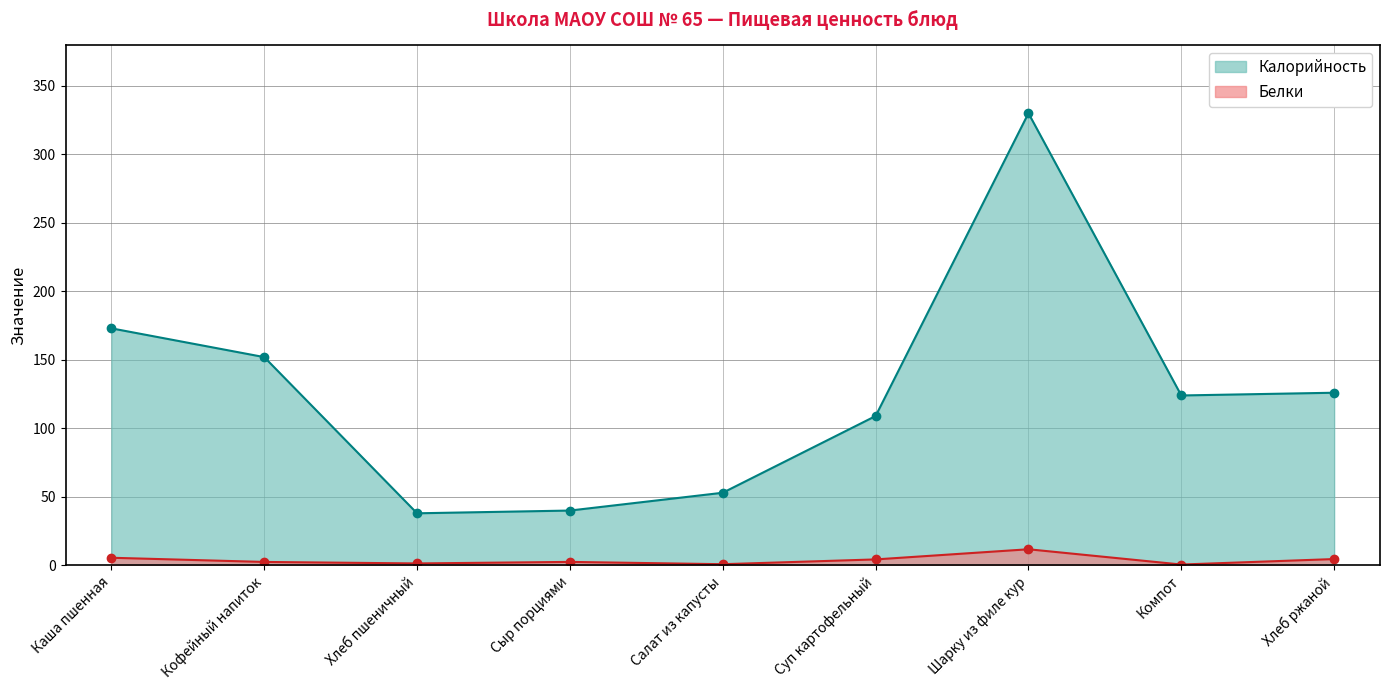

What is the lowest value of the Калорийность series?

38.0